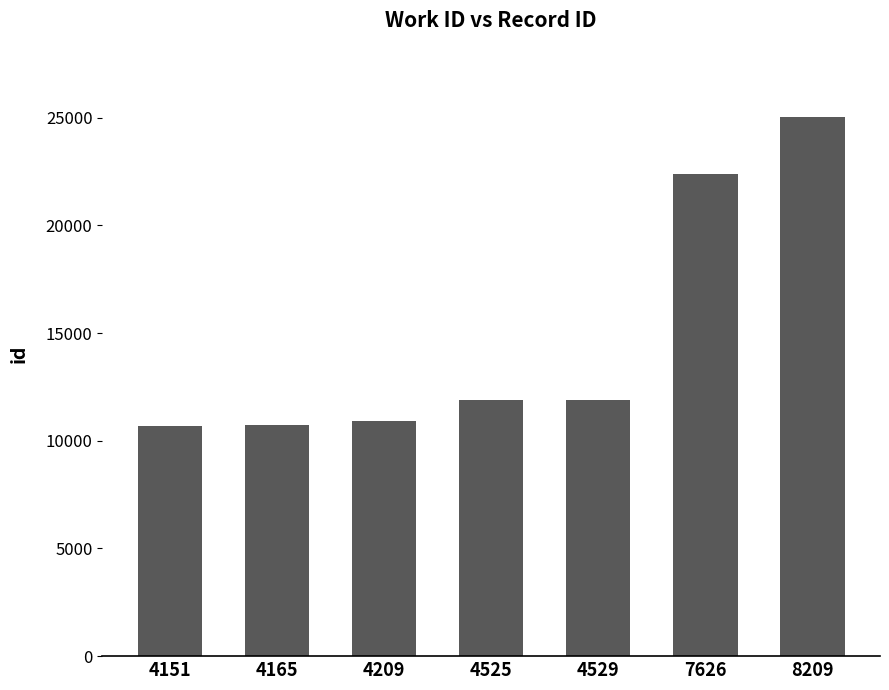

Is it true that the value at 4529 is 11913?

True